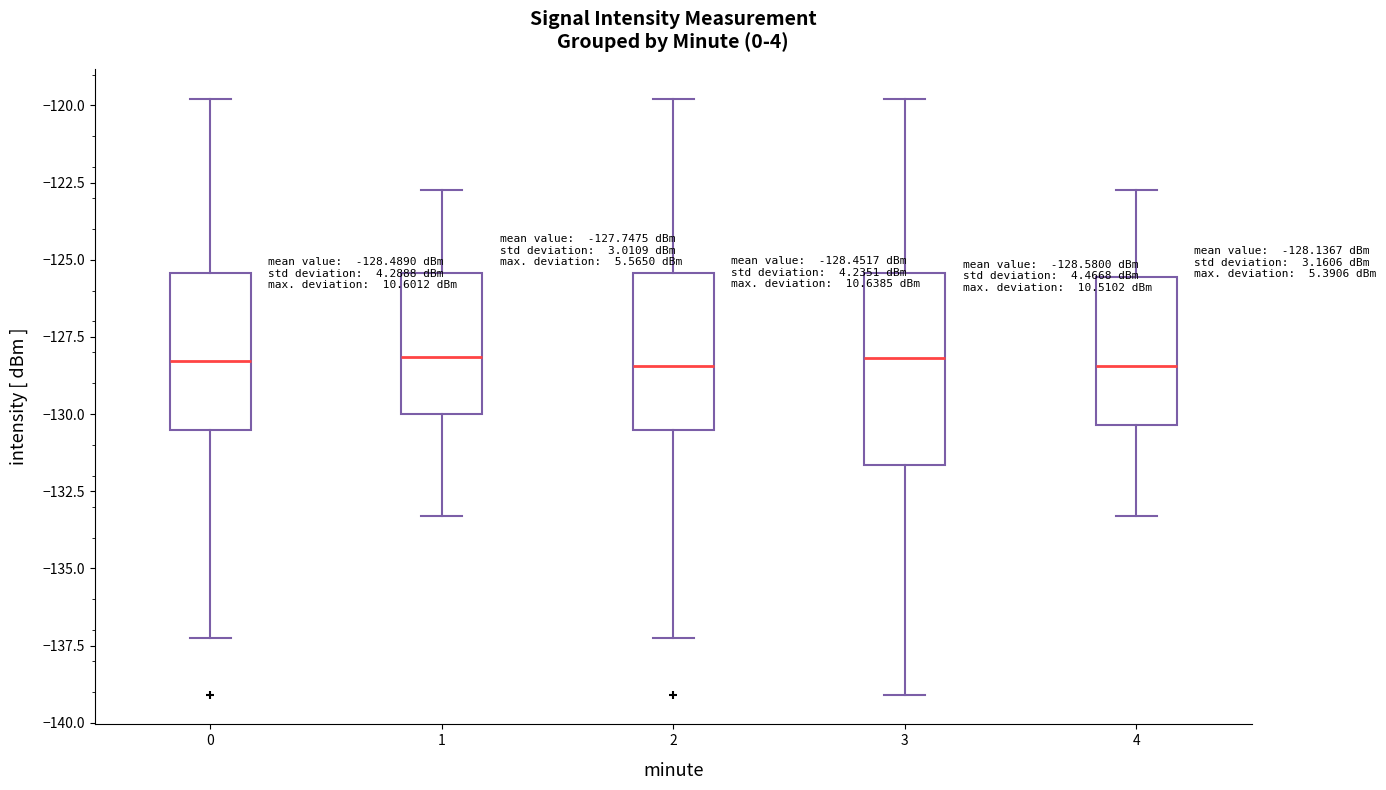

Comparing the boxes themselves (not the whiskers), which one is the tallest?

3